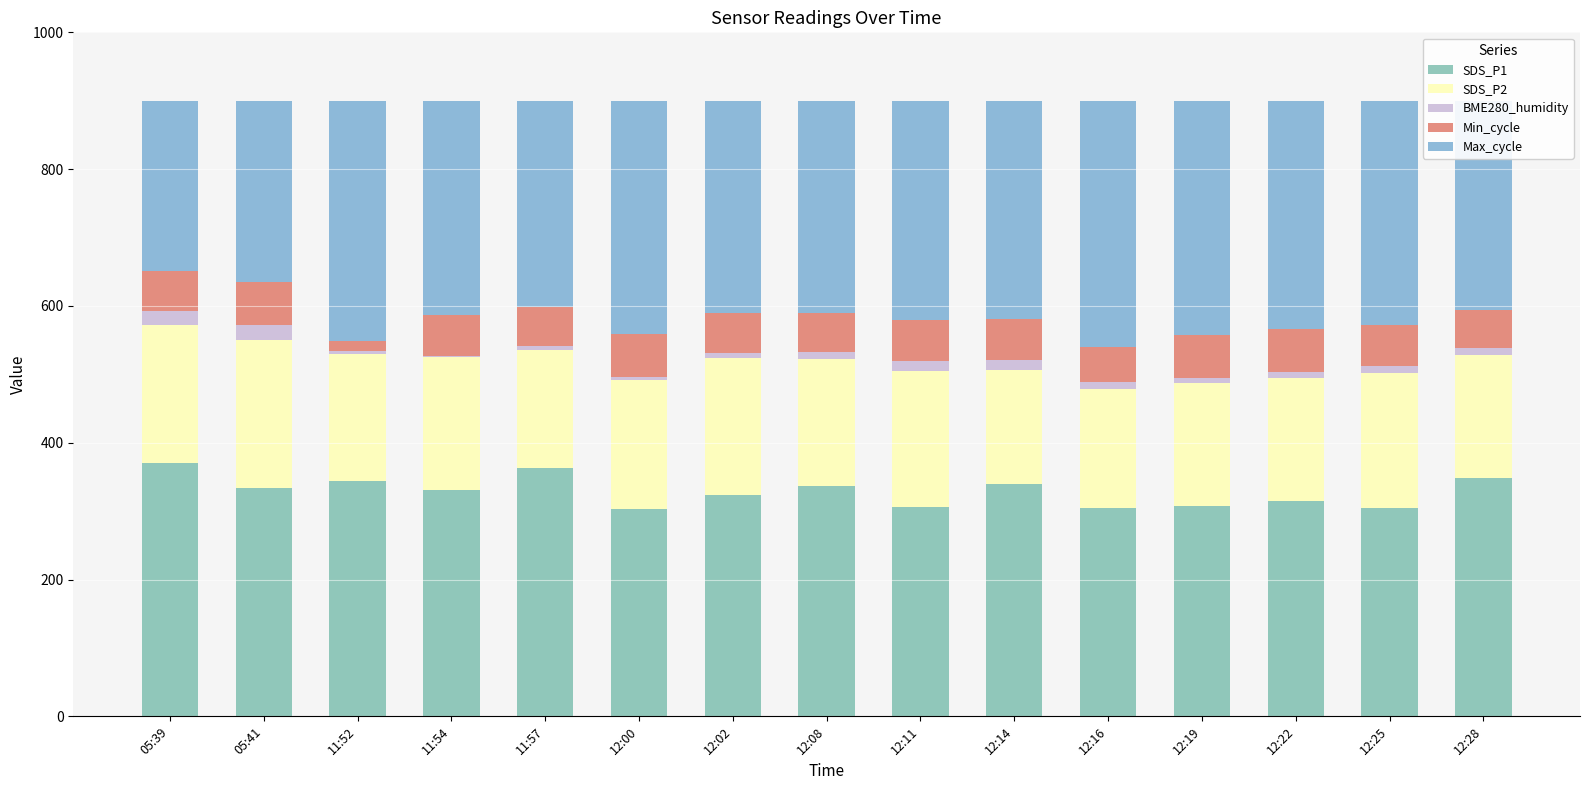

Which series has the widest spread of values?

Max_cycle